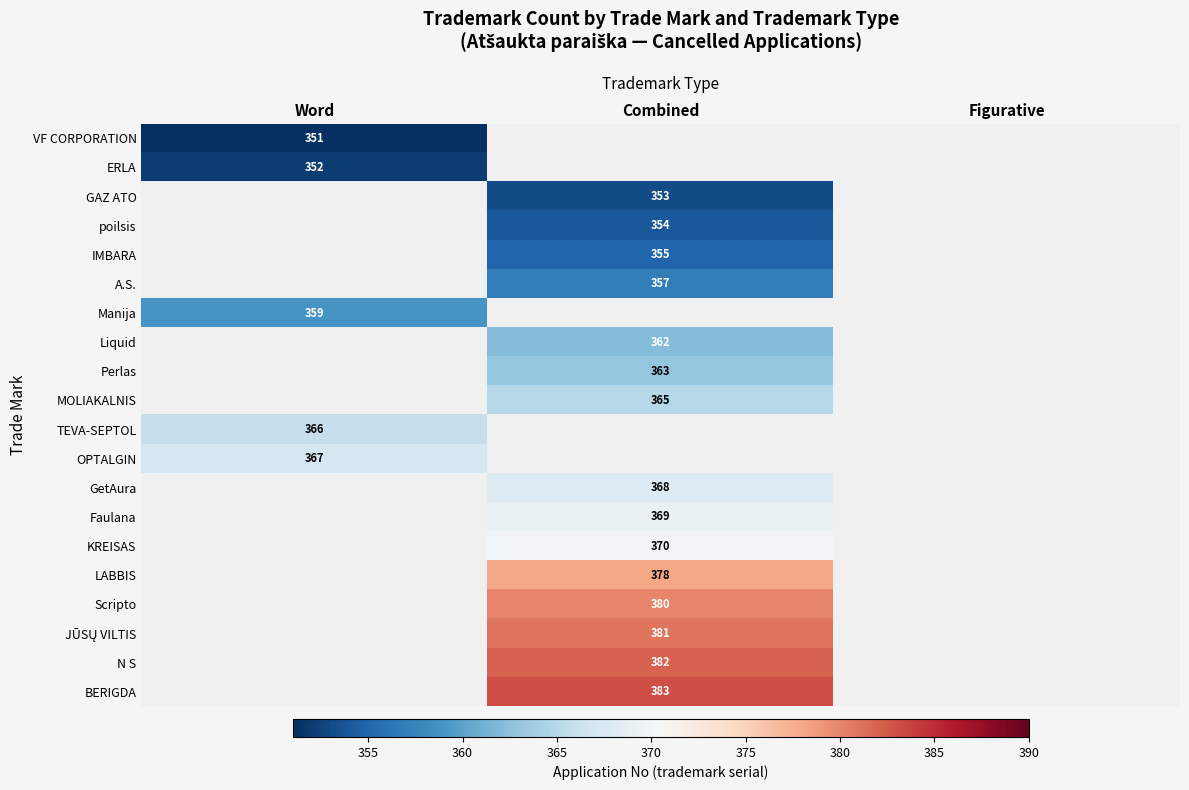

Is the value of BERIGDA at Combined greater than the value of KREISAS at Combined?

Yes